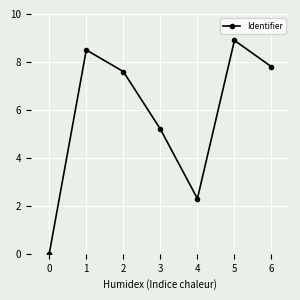

Which label corresponds to the largest value in the chart?

5